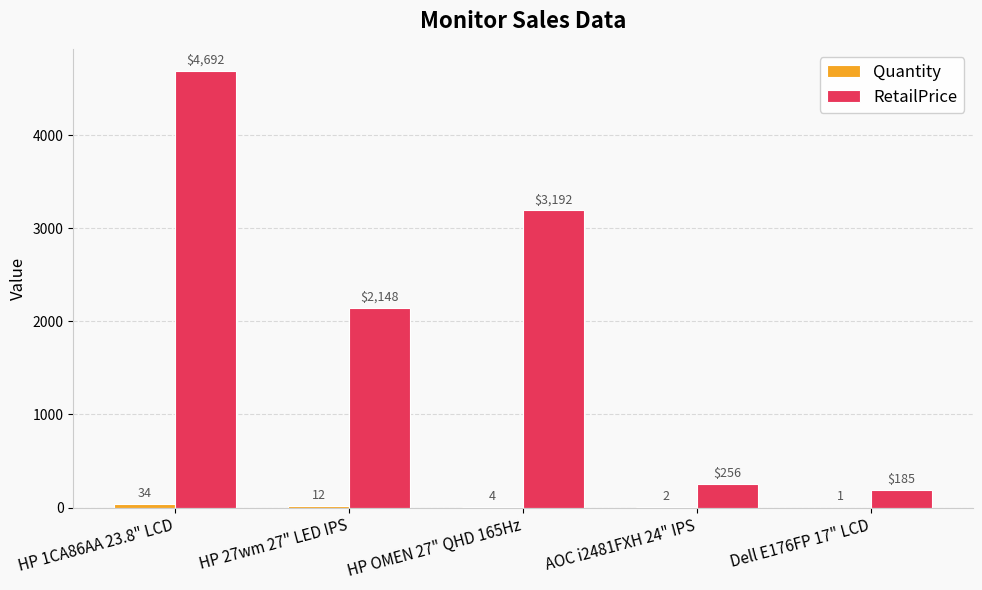

Is it true that RetailPrice equals 4692.0 at HP 1CA86AA 23.8" LCD?

True